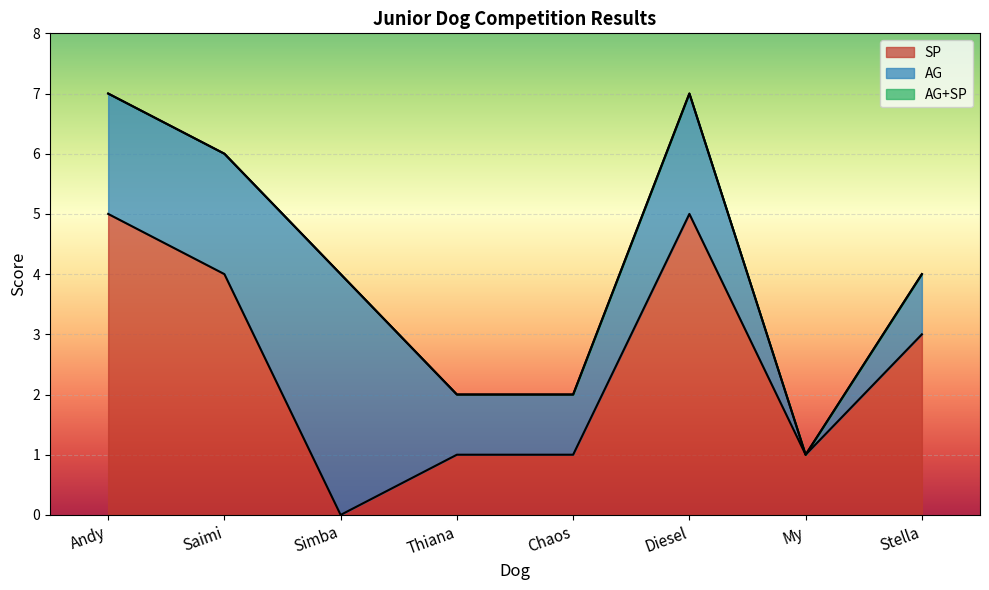

What position from the right is Saimi?

7